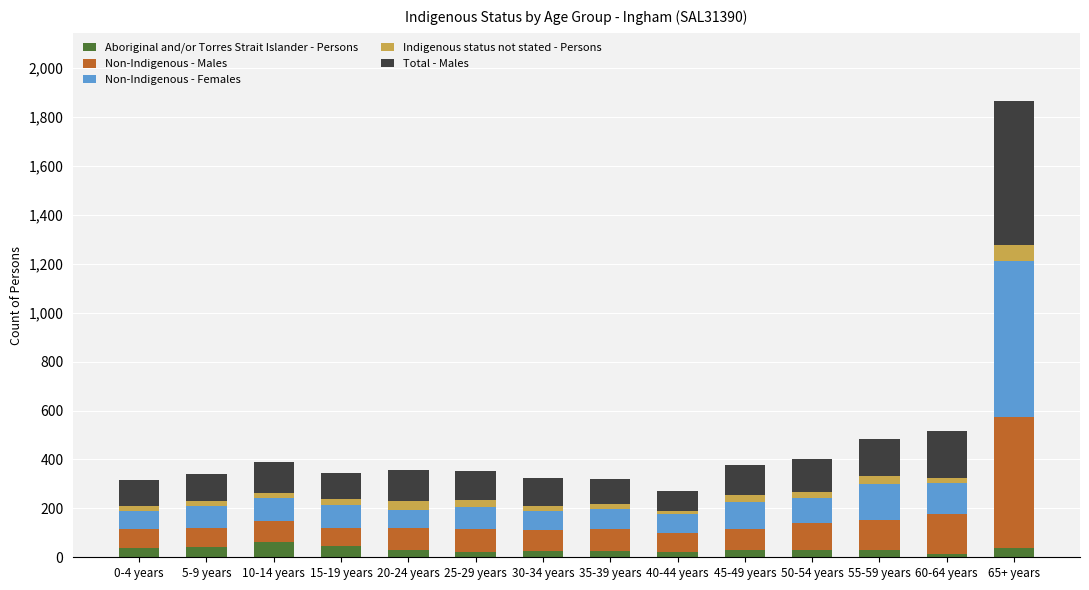

Is it true that Aboriginal and/or Torres Strait Islander - Persons equals 29 at 45-49 years?

True